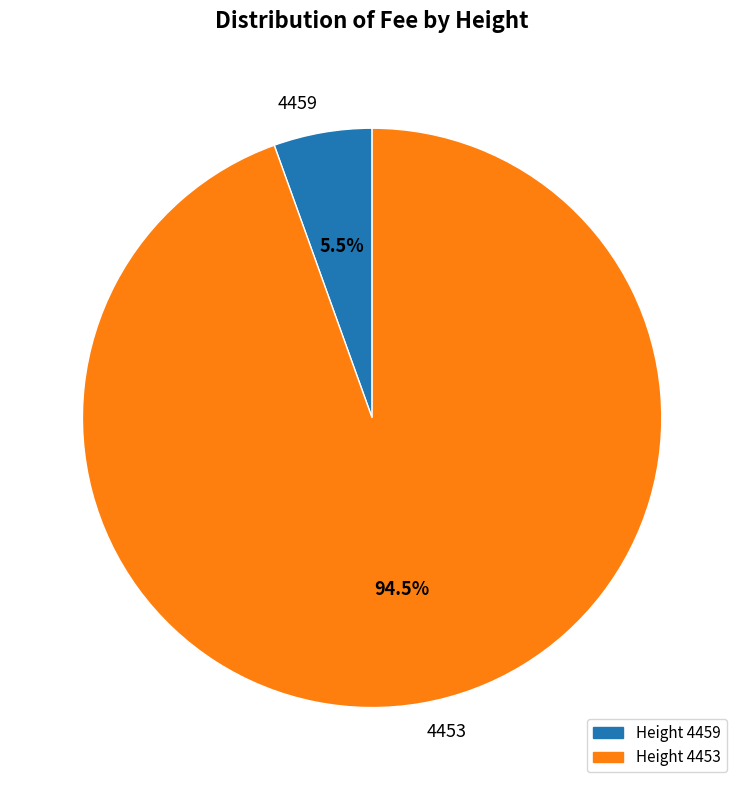

Rank the categories by value from lowest to highest.

4459, 4453